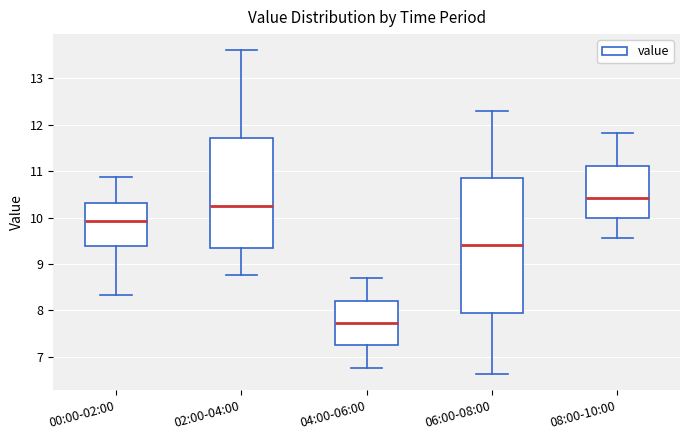

Reading left to right, transcribe this box plot: for each box, give where its median line is, the range the box spans, and where its two whiskers end, as read against the y-axis. The values are not printed on the chart, so give them approximately, as read against the axis.

00:00-02:00: median 9.9, box 9.4 to 10.3, whiskers 8.3 to 10.9
02:00-04:00: median 10.3, box 9.3 to 11.7, whiskers 8.8 to 13.6
04:00-06:00: median 7.7, box 7.2 to 8.2, whiskers 6.8 to 8.7
06:00-08:00: median 9.4, box 8.0 to 10.9, whiskers 6.6 to 12.3
08:00-10:00: median 10.4, box 10.0 to 11.1, whiskers 9.6 to 11.8